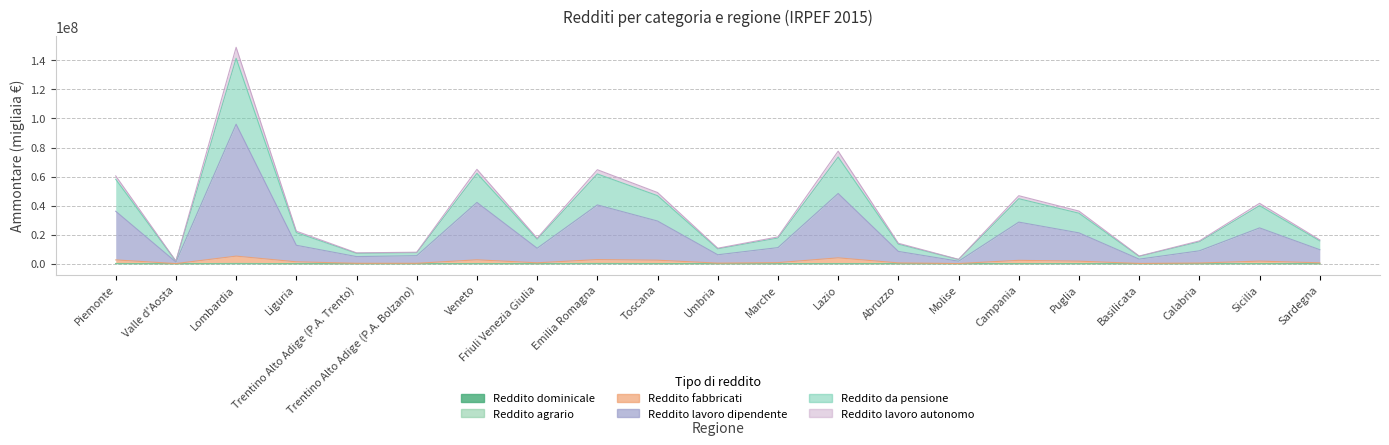

What is the difference between the maximum and minimum values in the Reddito fabbricati series?

5118454